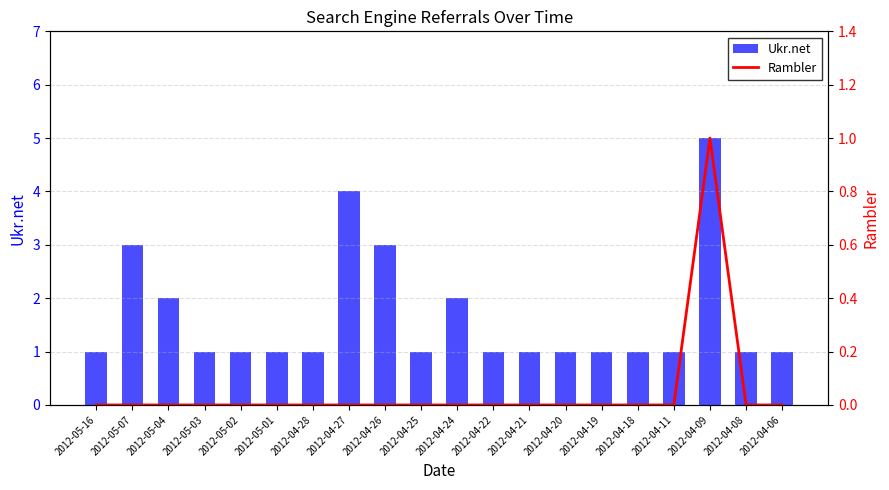

Rank the series at 2012-04-27 from lowest to highest value.

Rambler, Ukr.net